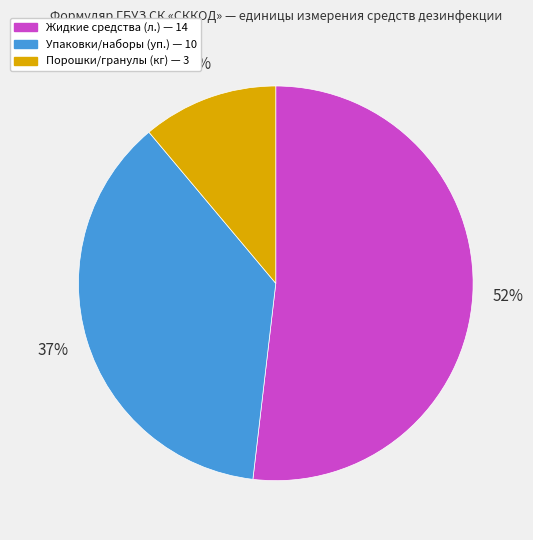

Is there a majority slice in this chart?

Yes